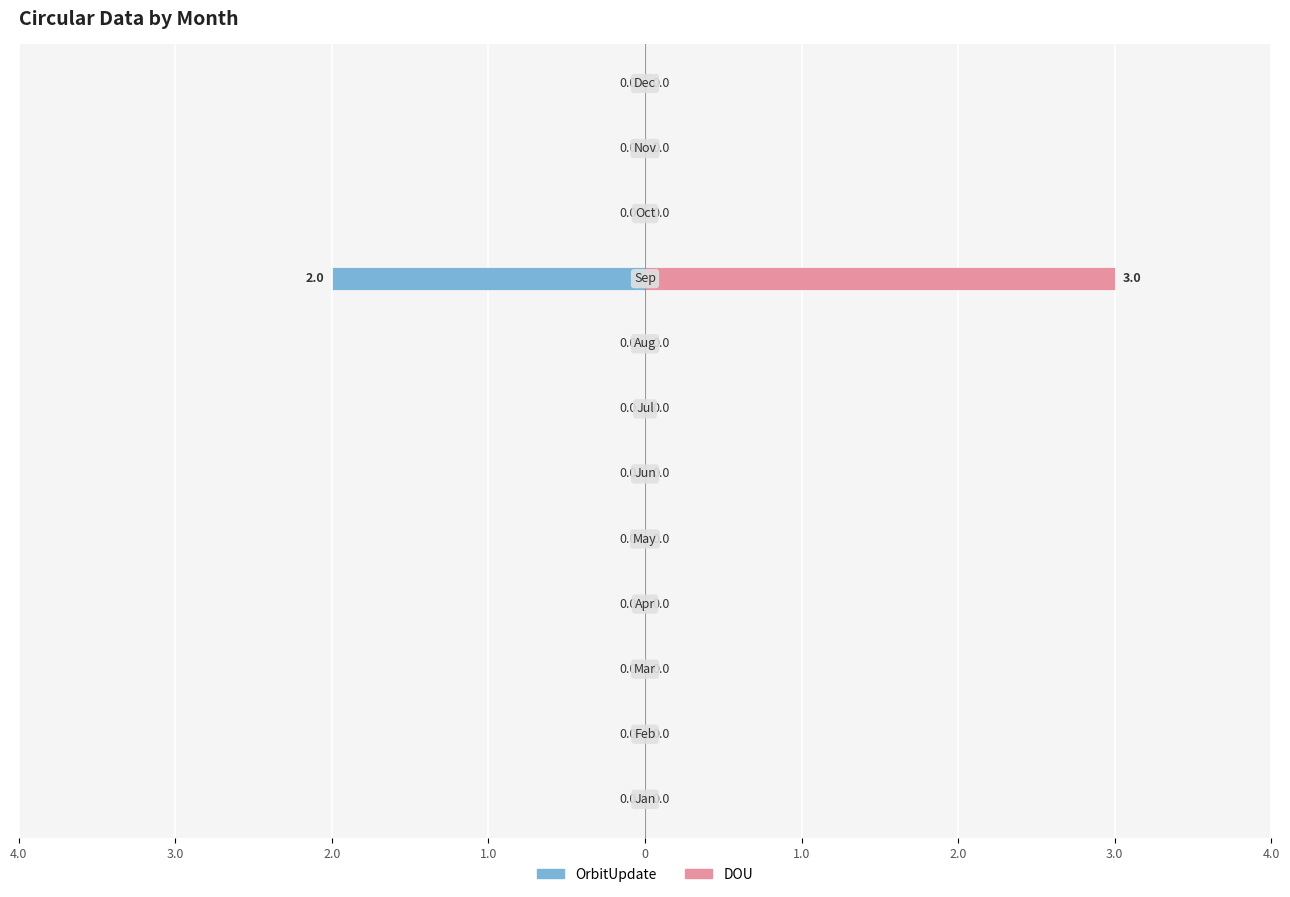

Is it true that DOU equals 1 at 3.0?

False